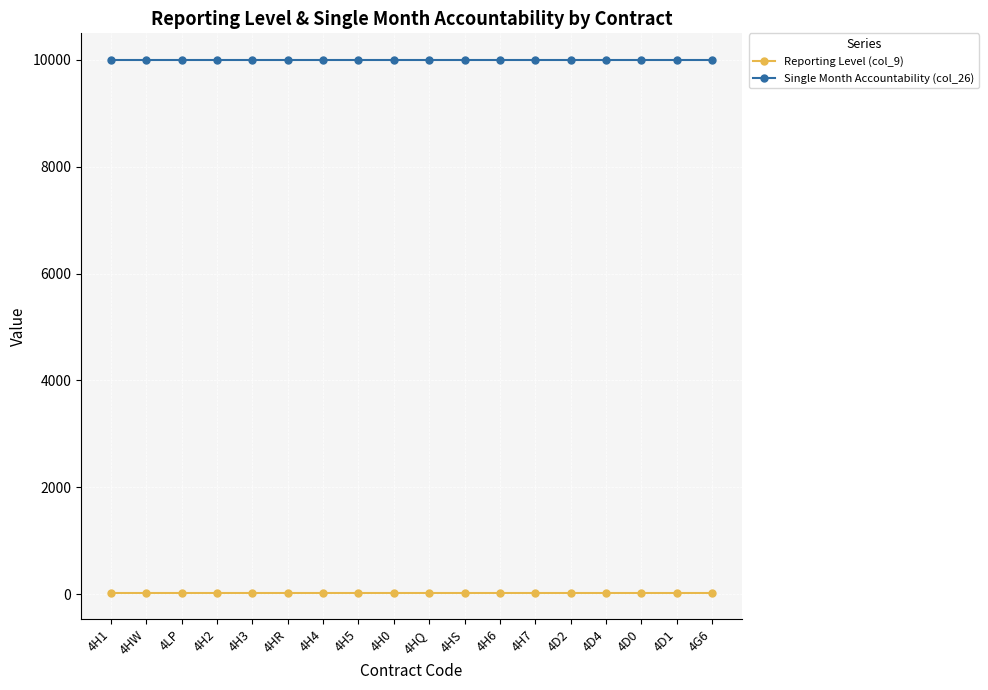

What is the spread (max minus min) of values at 4H1?

9975